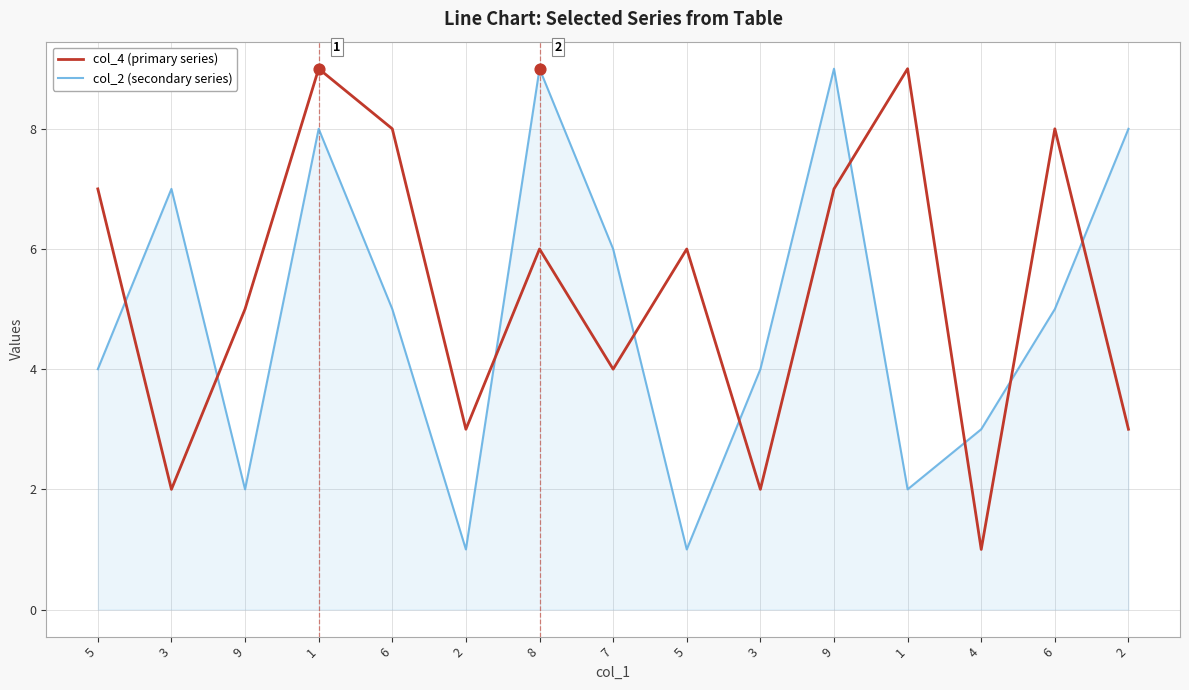

At how many categories does at least one series exceed 3?

13